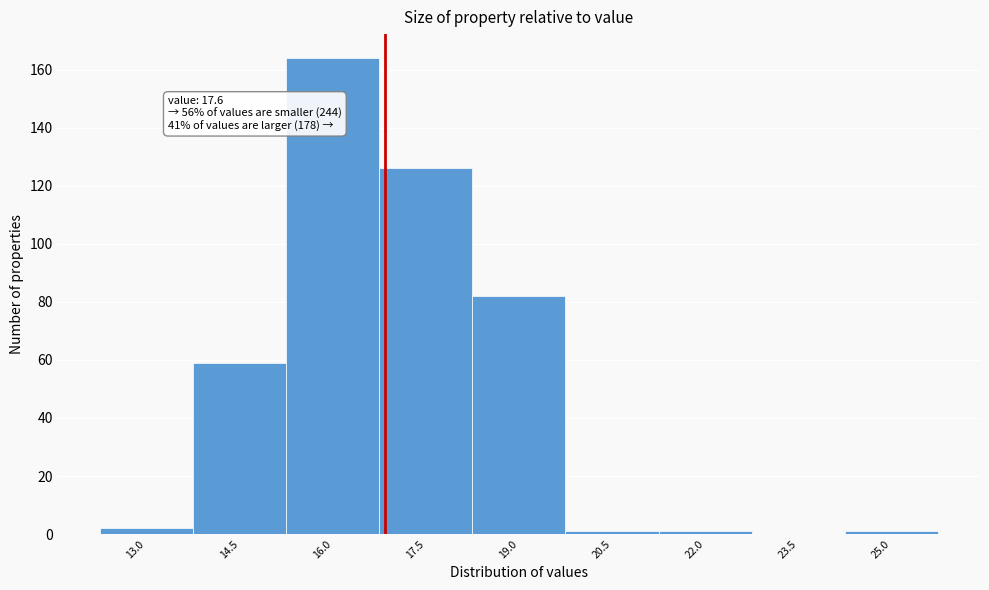

Reading right to left, transcribe all the data shown in this chart.

25.0=1	23.5=0	22.0=1	20.5=1	19.0=82	17.5=126	16.0=164	14.5=59	13.0=2